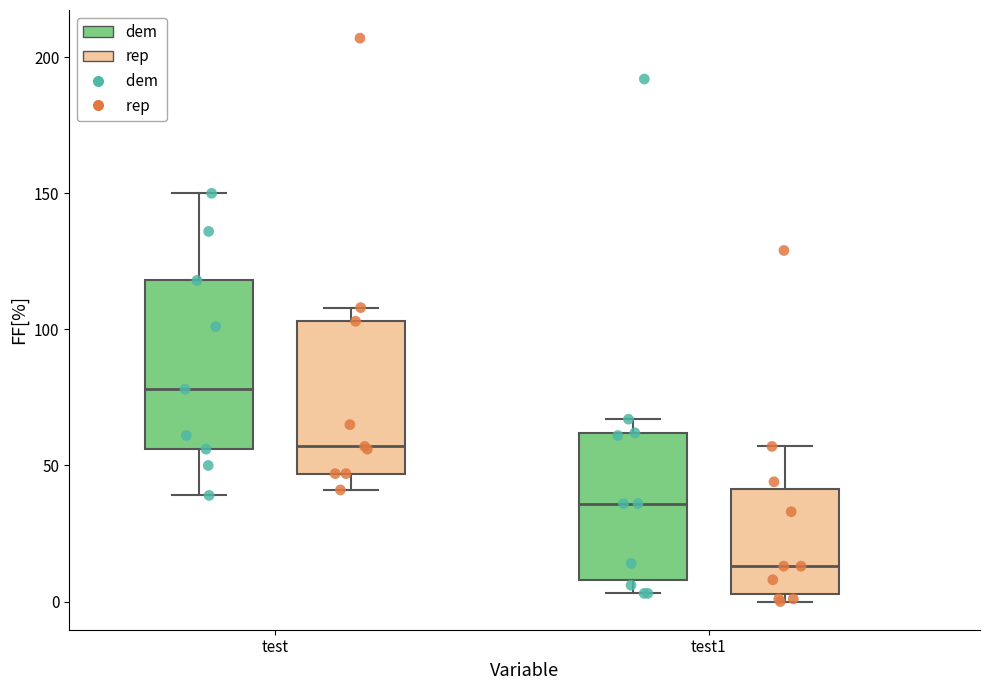

Where does the median line of the box for test1 (dem) sit on the y-axis? The values are not printed on the chart, so give them approximately, as read against the axis.

35